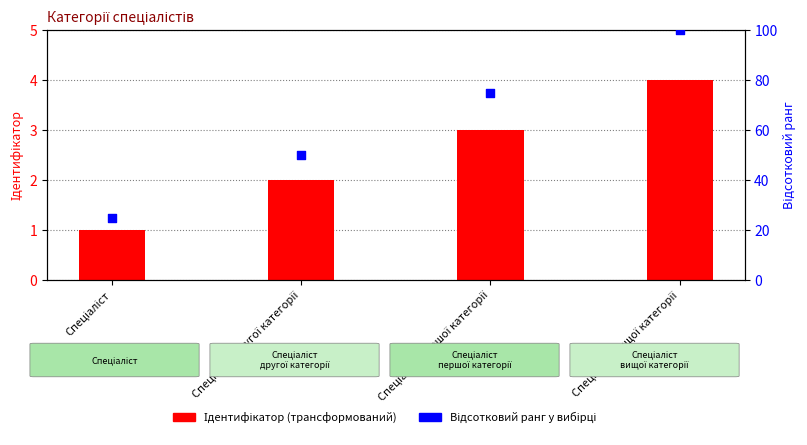

Is the value of Ідентифікатор at Спеціаліст вищої категорії greater than the value of Відсотковий ранг at Спеціаліст другої категорії?

No